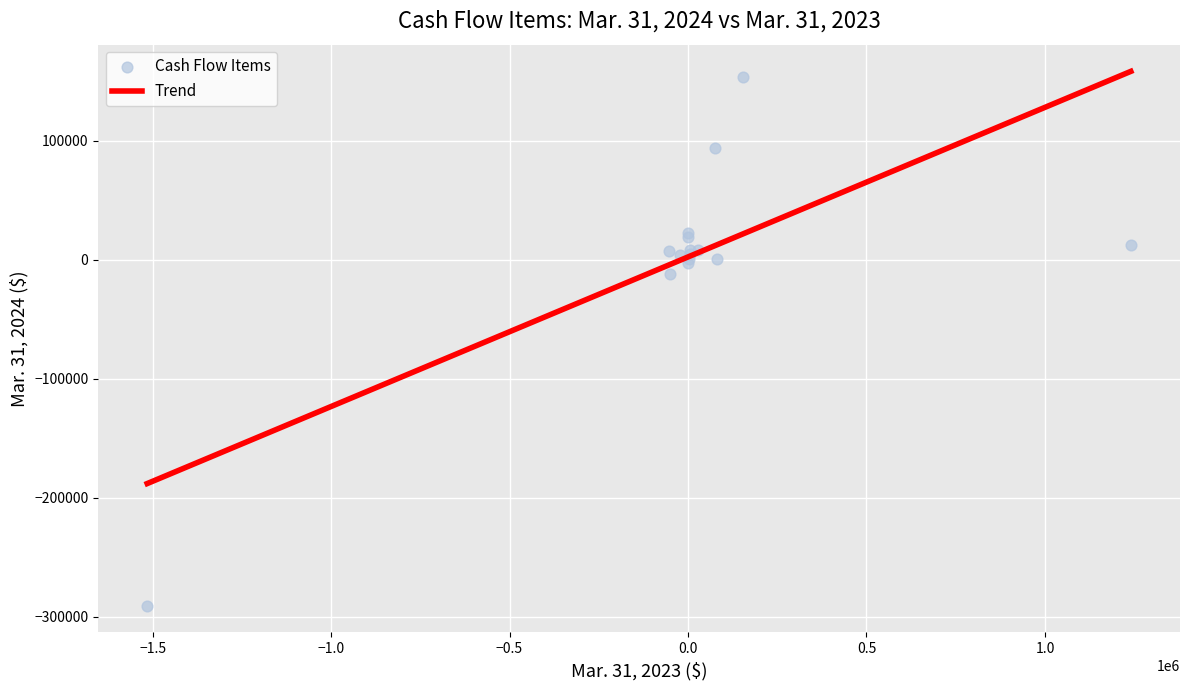

What Y value in the scatter plot is closest to -68319?

-12291